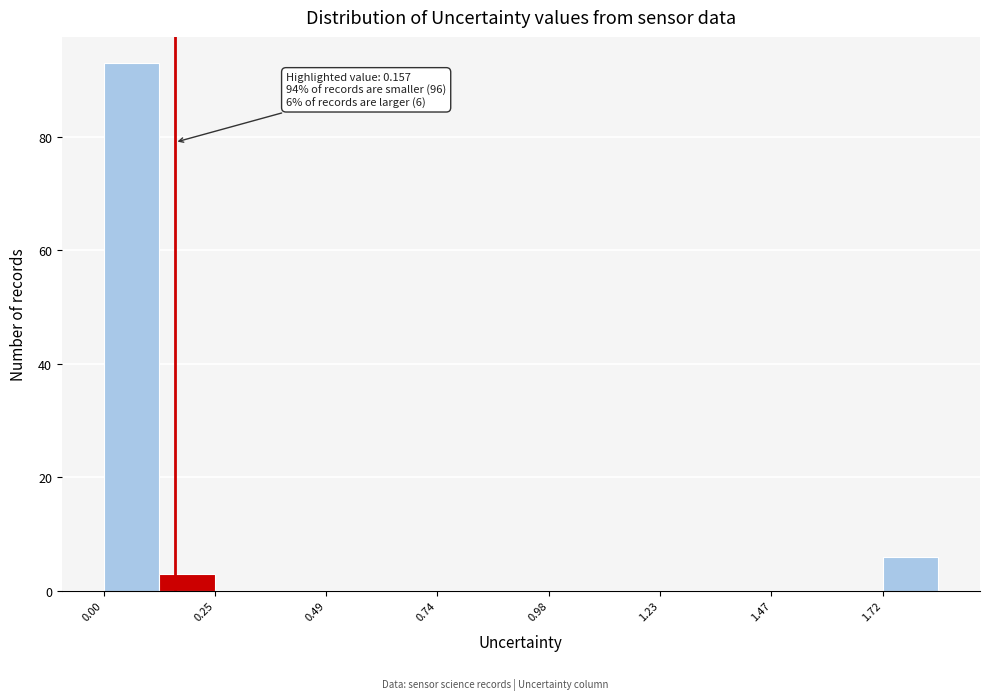

Around what value on the x-axis is the tallest bar? Give the approximate position of its centre, as read against the axis.

0.05